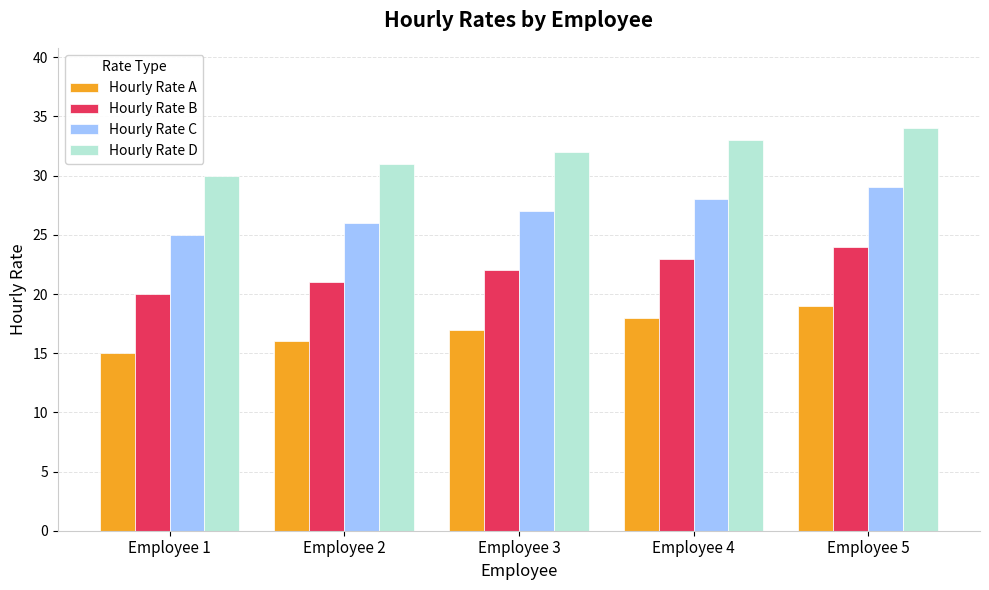

Where is Hourly Rate B nearest to the value 22?

Employee 3